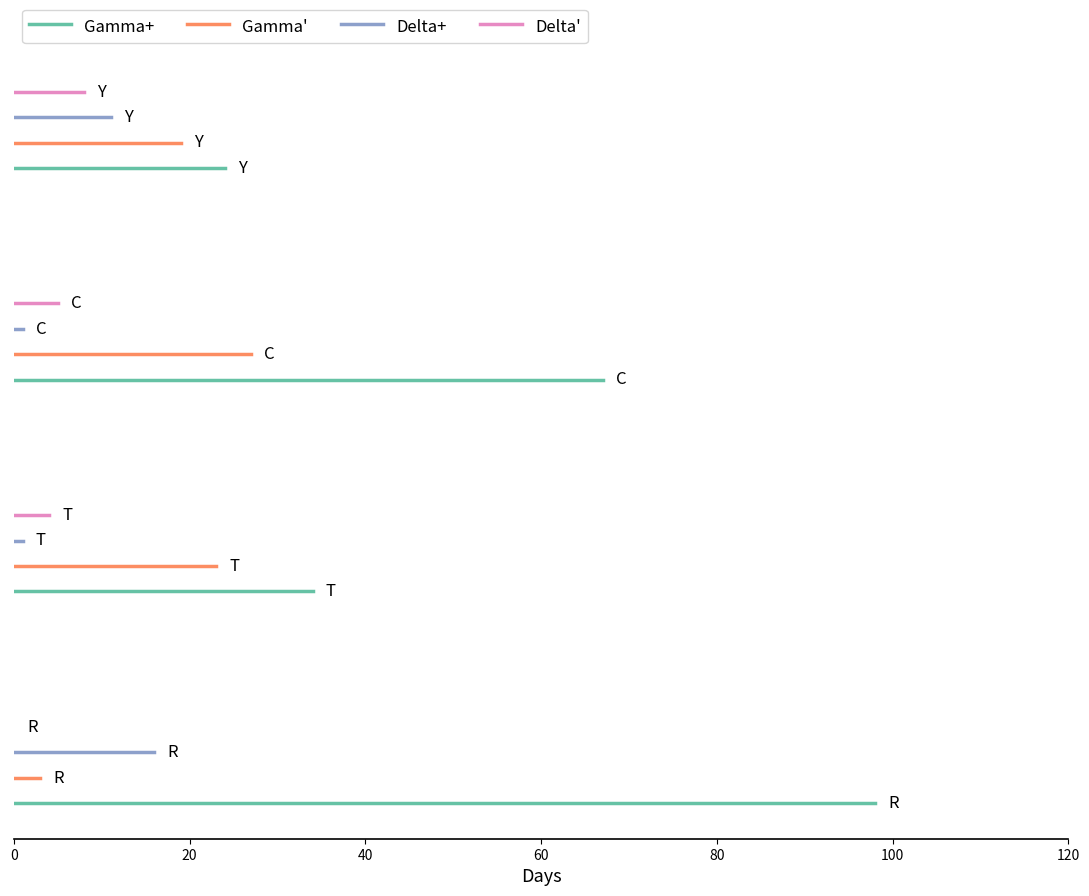

Which series changed the most between 0 and 20?

Gamma+